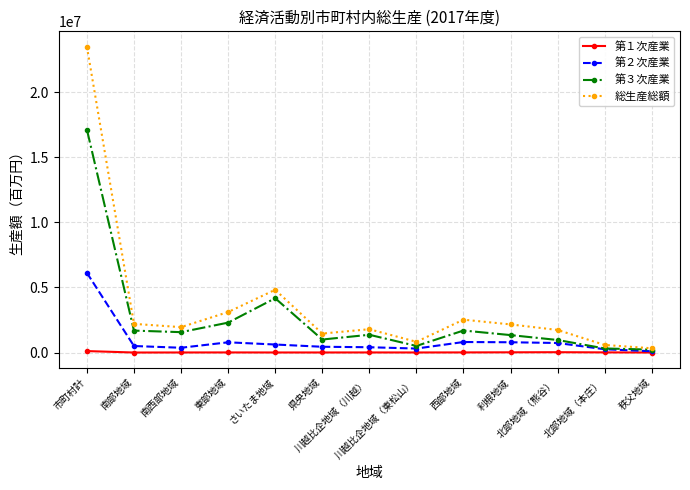

What is the label of the 12th point from the left?

北部地域（本庄）